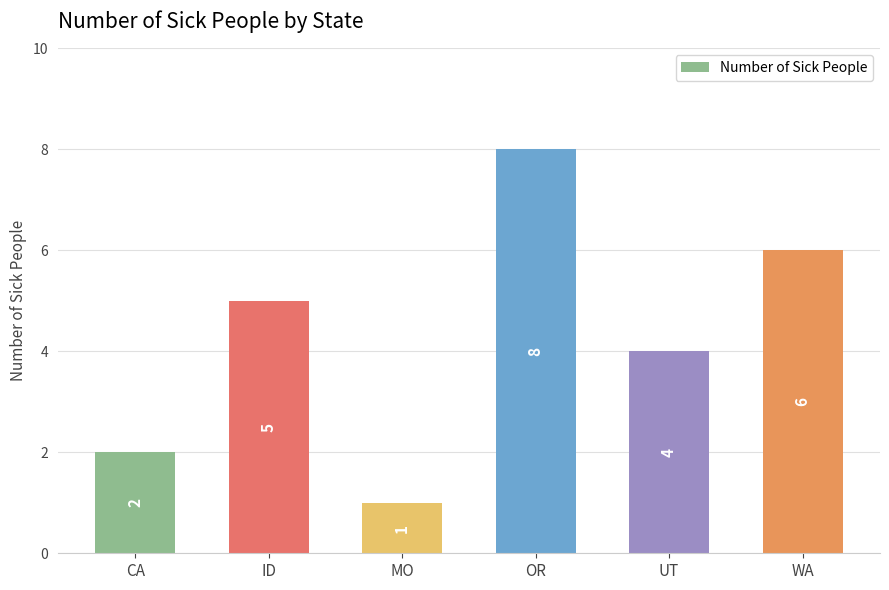

The chart shows a value of 8 at OR. True or false?

True